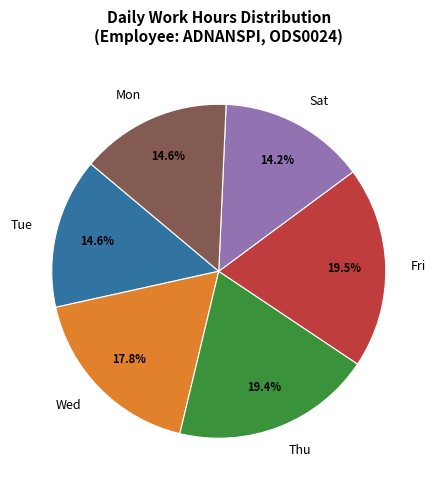

Approximately how many times larger is the value at Fri compared to Mon?

1.3